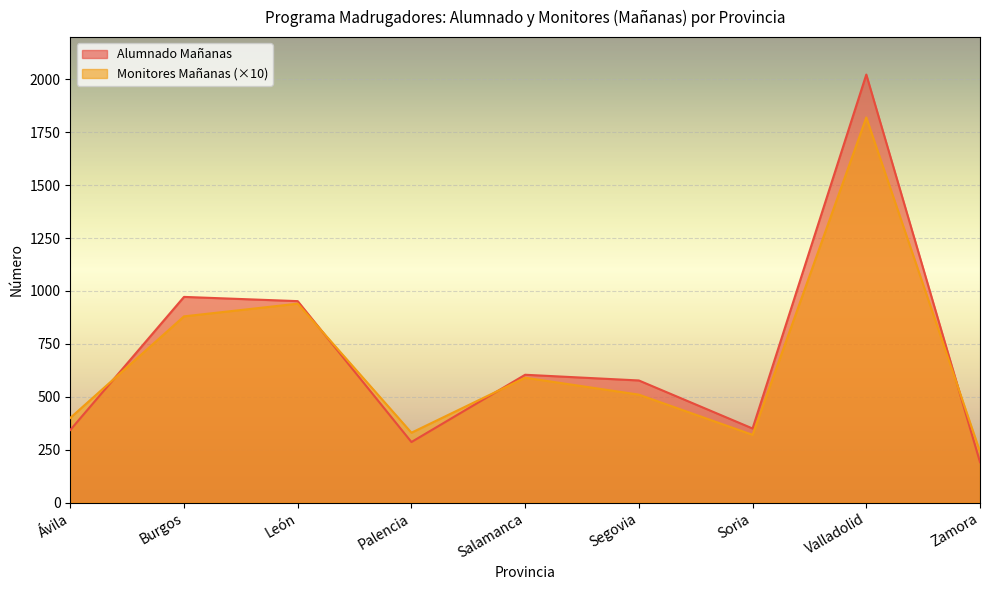

In Alumnado Mañanas, how many points are higher than both neighbors (excluding endpoints)?

3